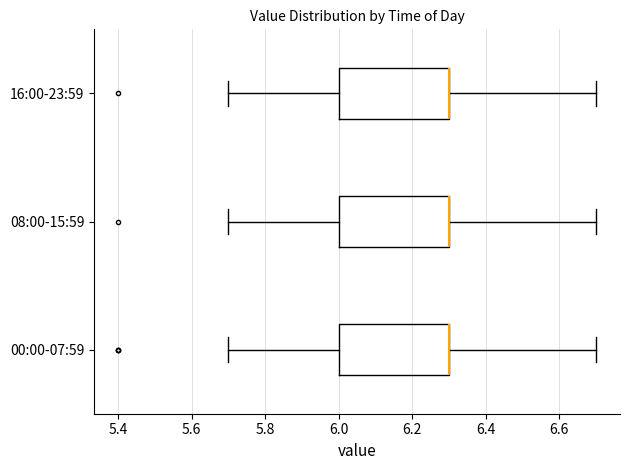

Reading bottom to top, read every box against the x-axis: the position of its median line, the range the box covers, and the ends of its whiskers. The values are not printed on the chart, so give them approximately, as read against the axis.

00:00-07:59: median 6.3 (drawn on the box's right edge), box 6.0 to 6.3, whiskers 5.7 to 6.7
08:00-15:59: median 6.3 (drawn on the box's right edge), box 6.0 to 6.3, whiskers 5.7 to 6.7
16:00-23:59: median 6.3 (drawn on the box's right edge), box 6.0 to 6.3, whiskers 5.7 to 6.7